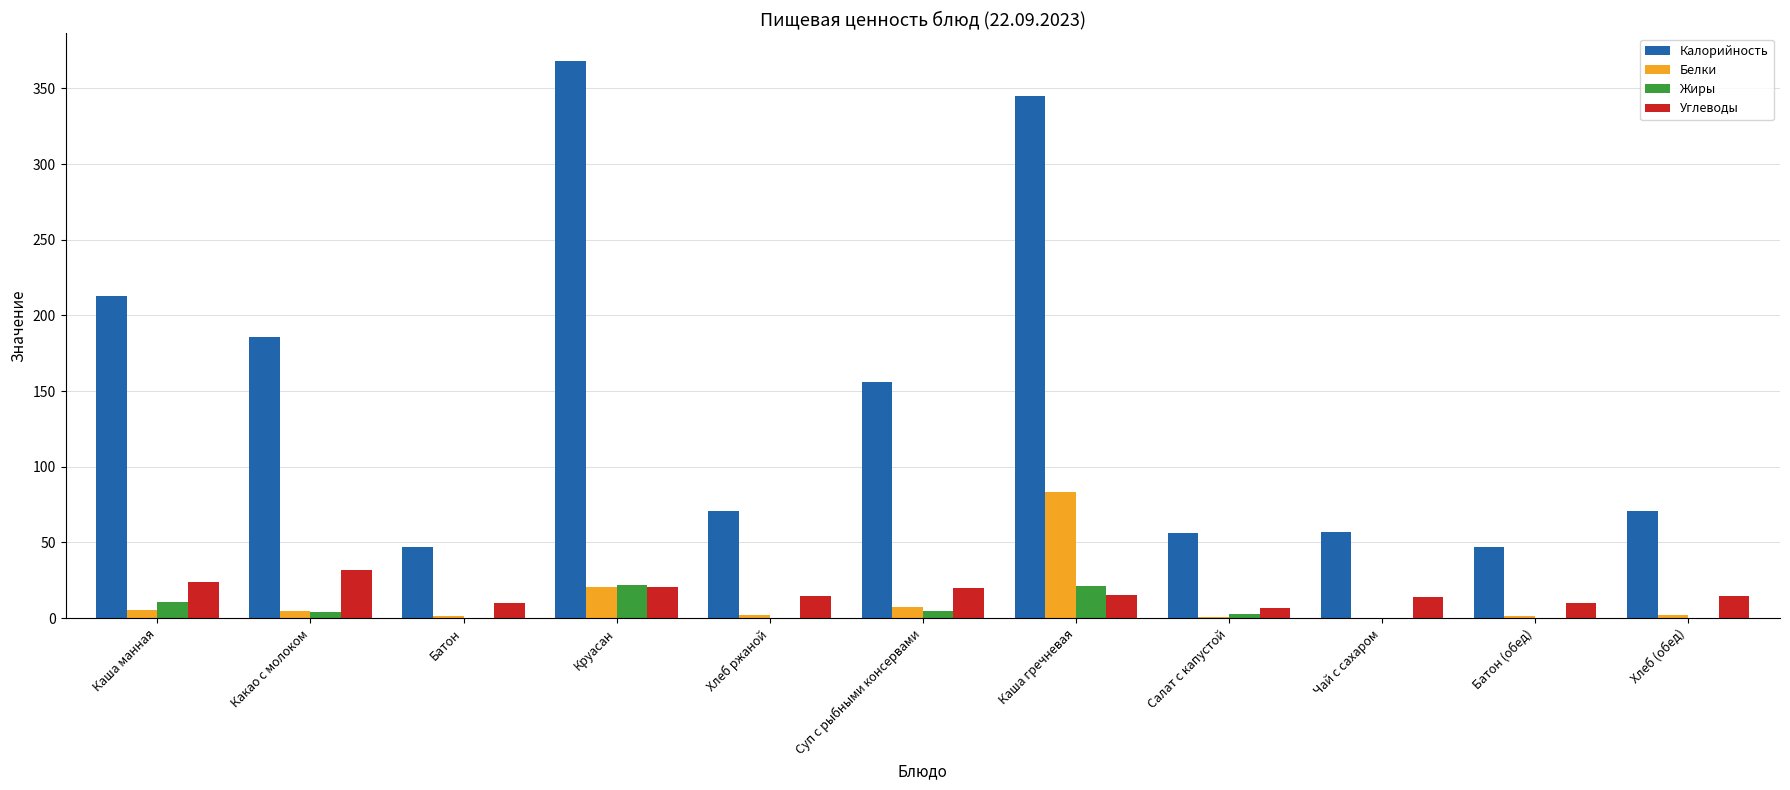

The Углеводы series shows 20.0 at Суп с рыбными консервами. True or false?

True